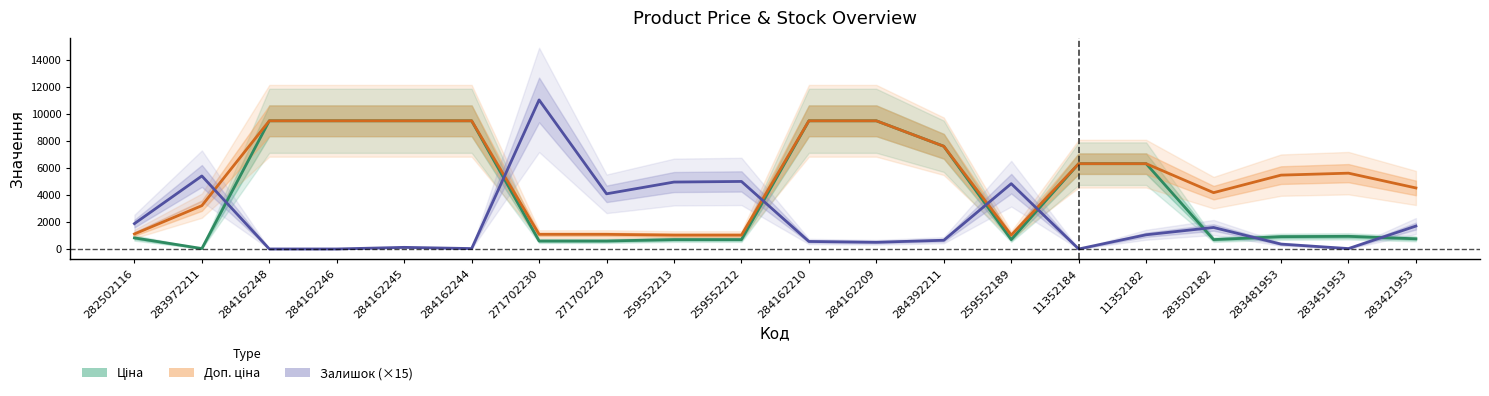

The value of Доп. ціна at 283451953 is 5607.2. True or false?

True